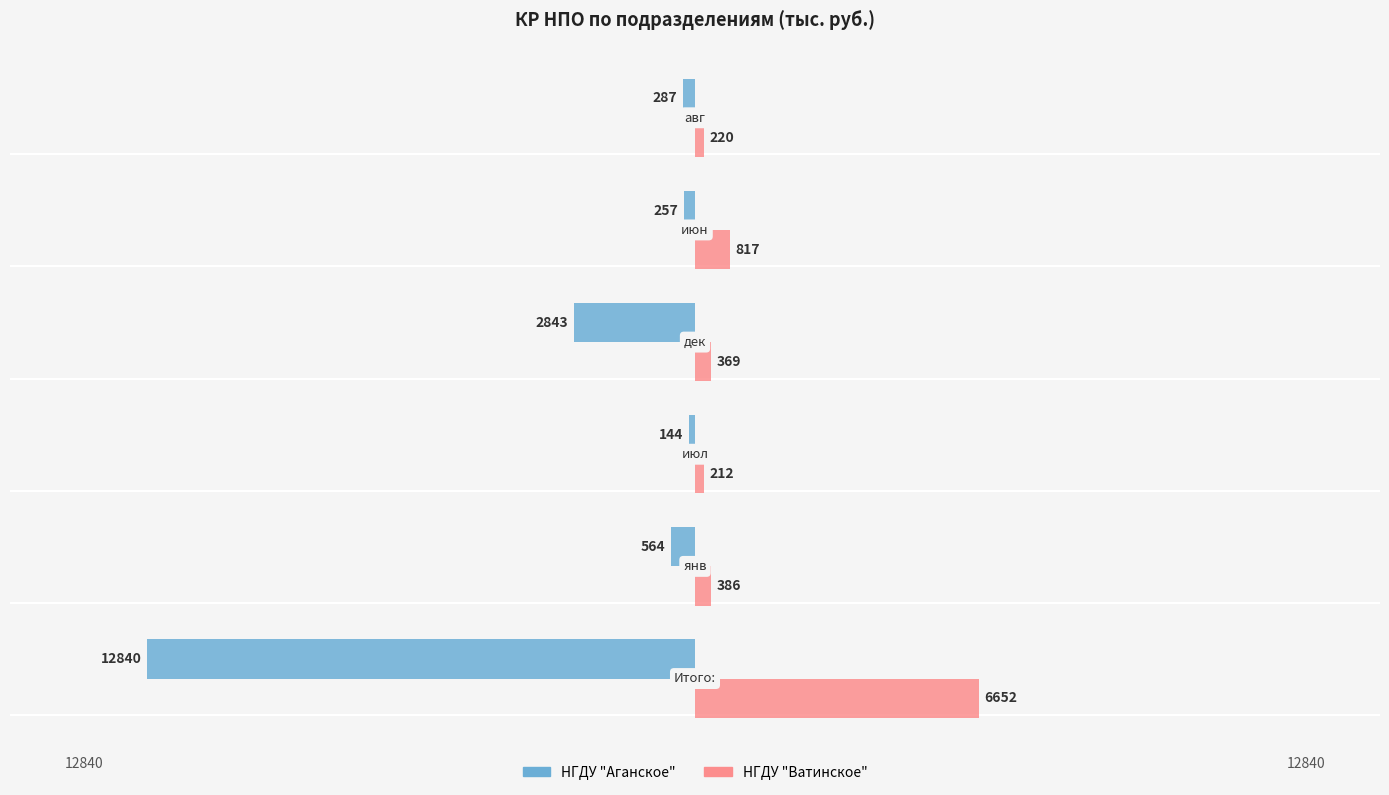

What are all the series names shown in the legend?

НГДУ "Аганское", НГДУ "Ватинское"